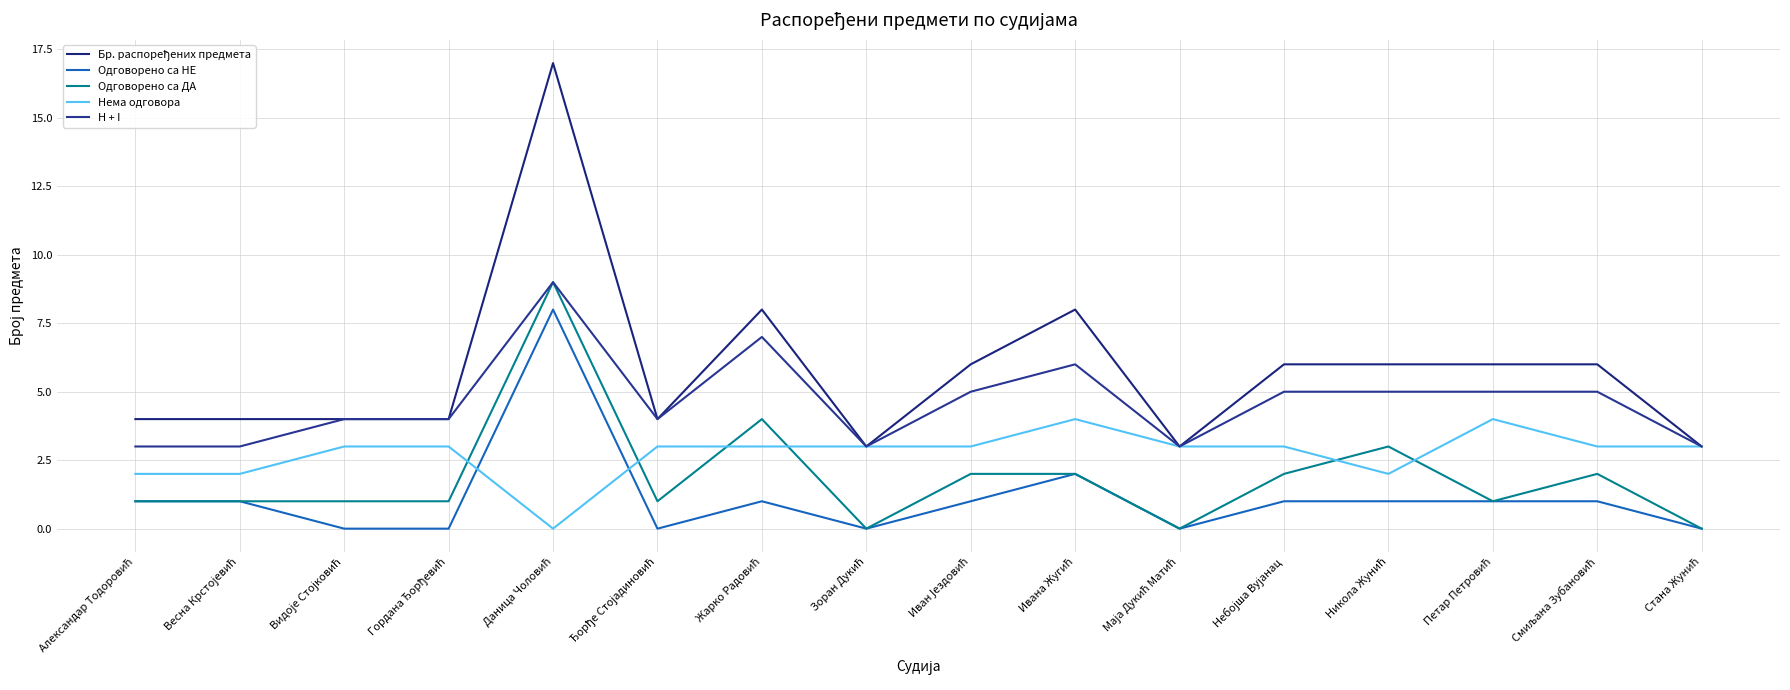

Which series ends up on top after the final intersection of Нема одговора and Одговорено са НЕ?

Нема одговора